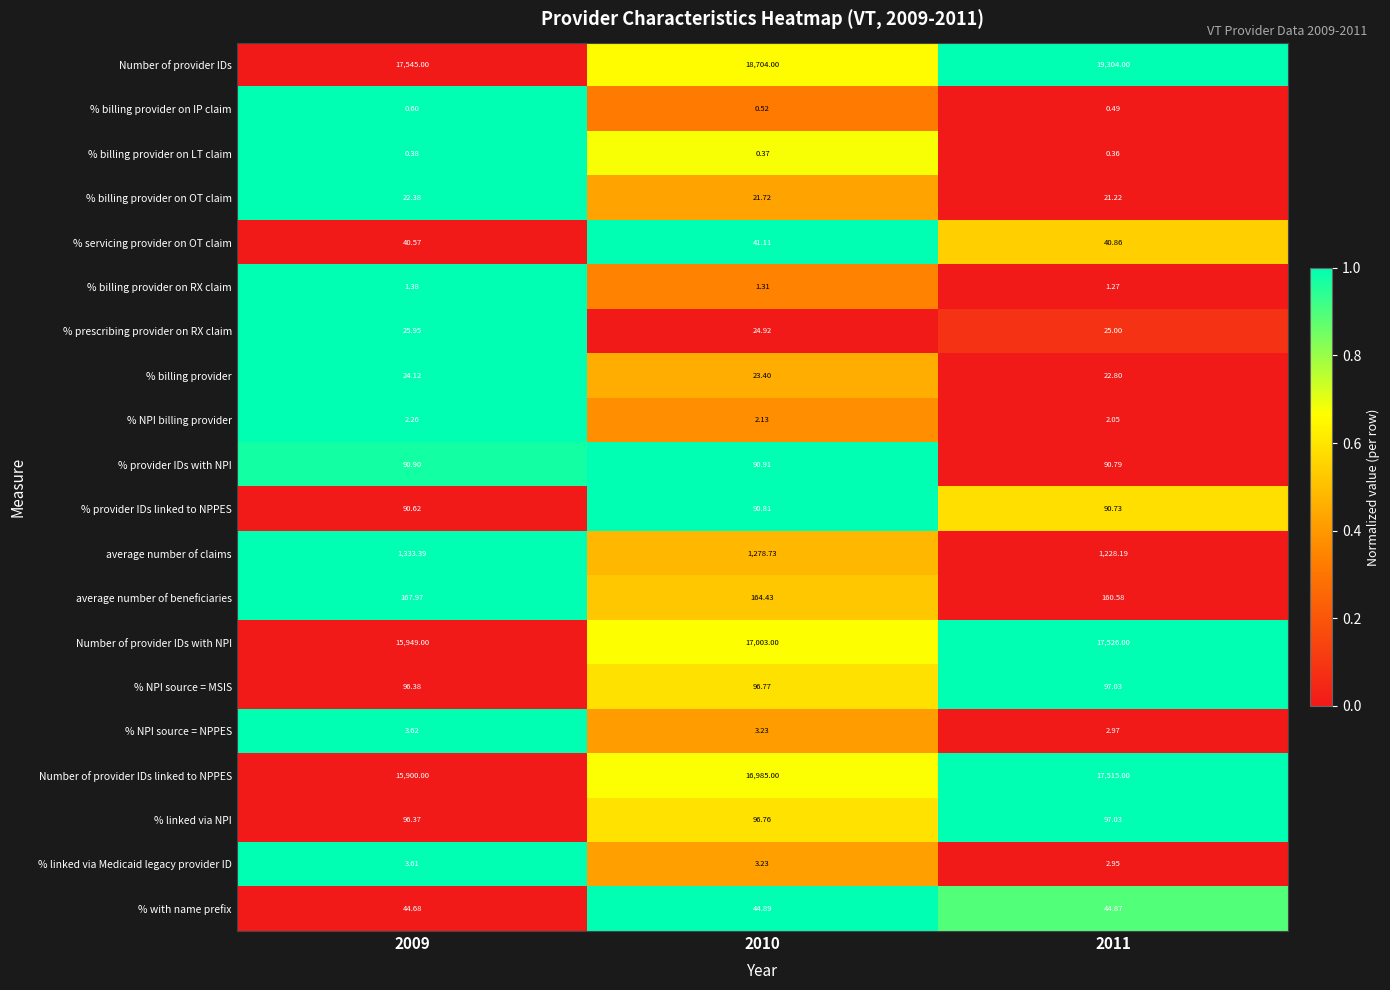

Which series has the largest range (max minus min)?

Number of provider IDs